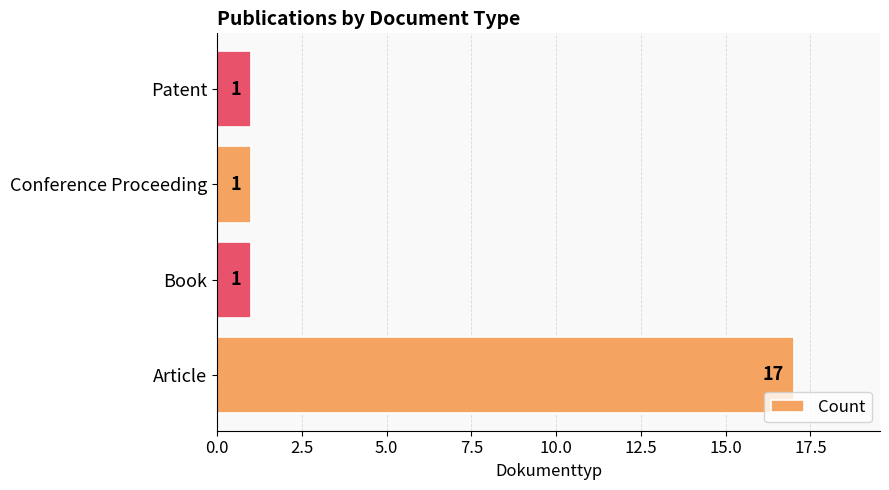

How many values are between 1 and 17?

4